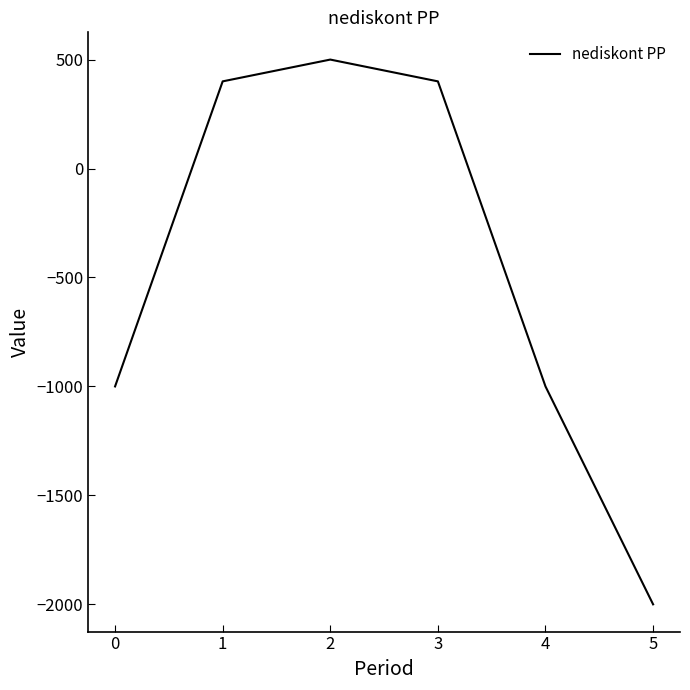

How many positive values are there?

3